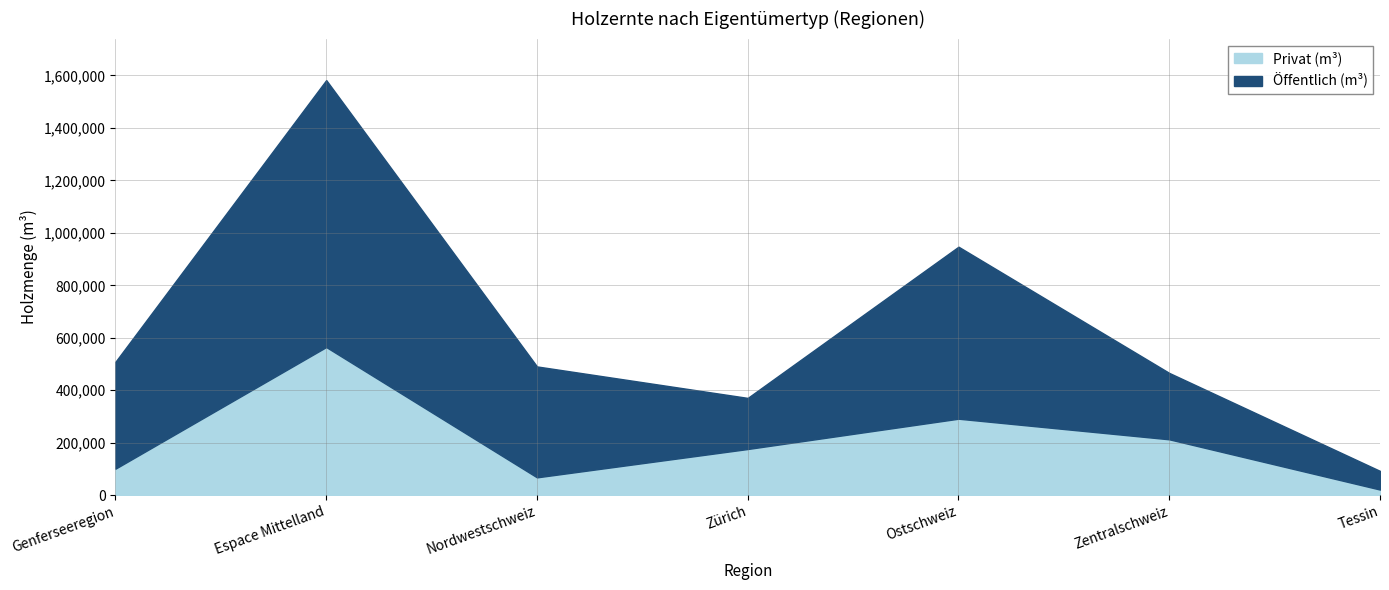

What is the difference between the highest and lowest values at Nordwestschweiz?

354882